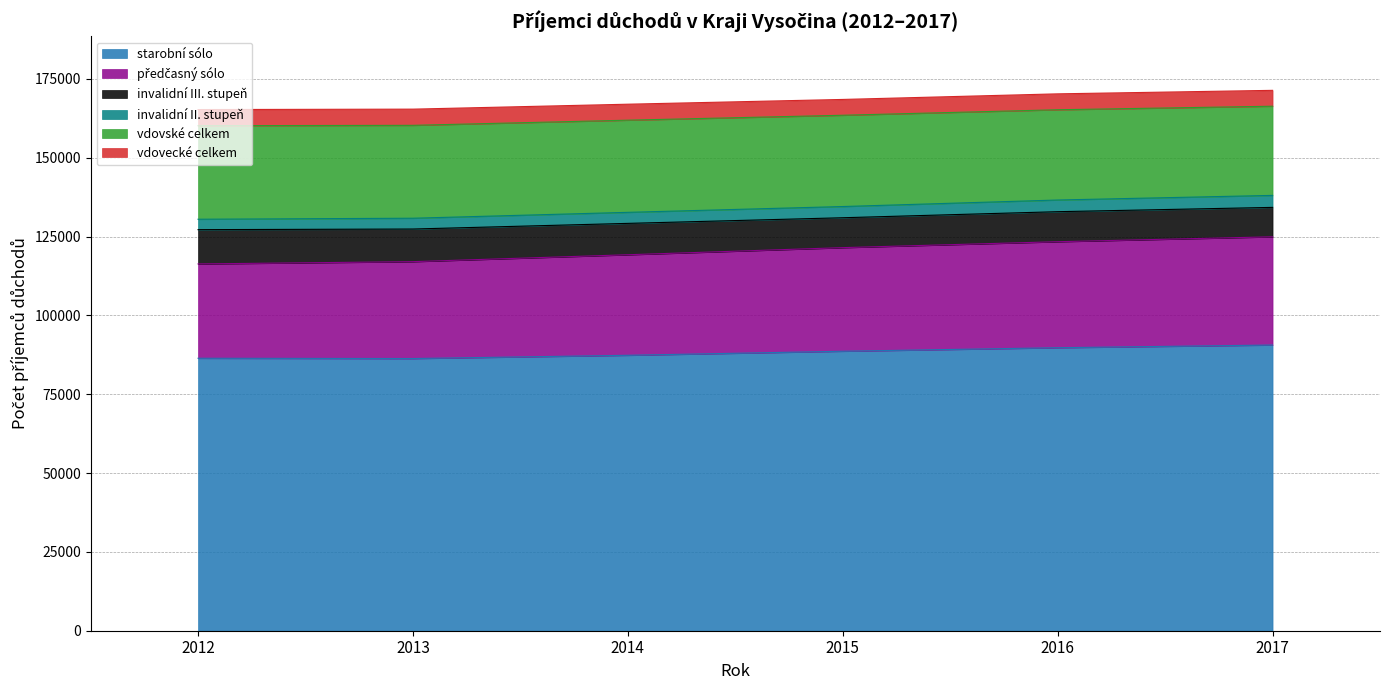

What is the value of the starobní sólo point at the 3rd from the left?

87343